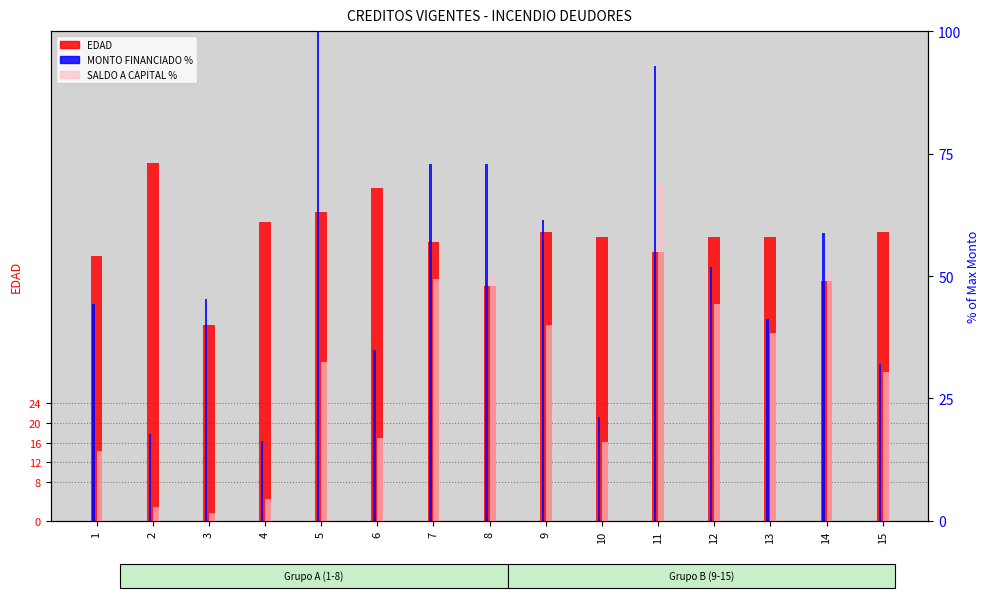

The value of MONTO FINANCIADO % at 1 is 23.4. True or false?

False